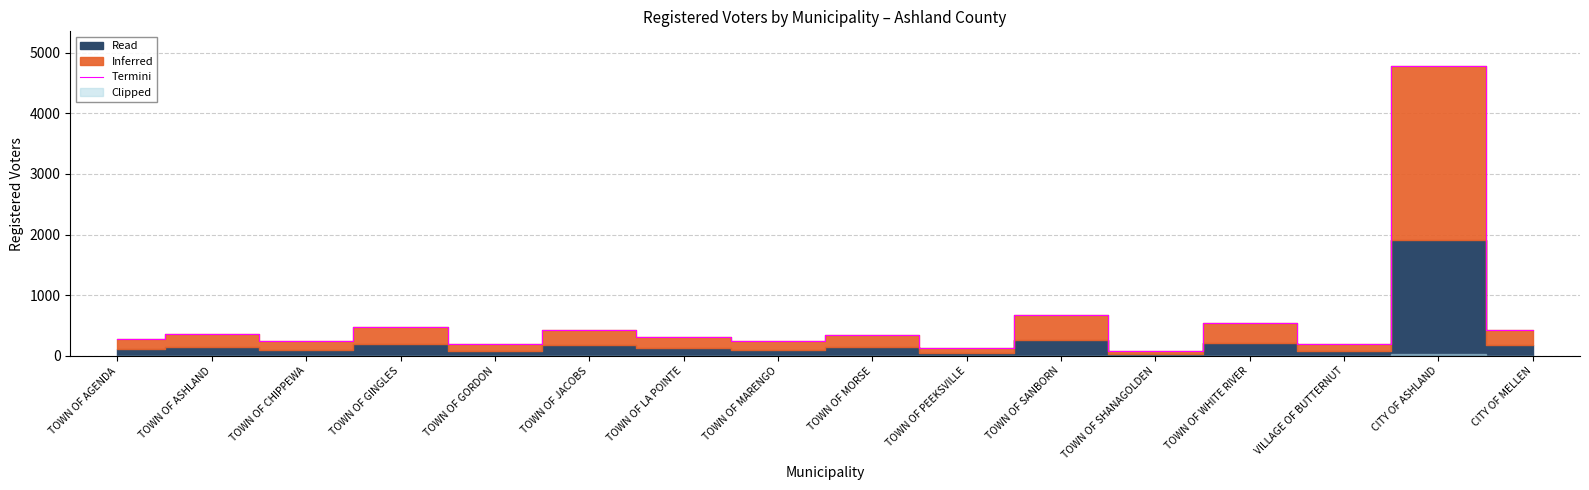

How many lines are shown in the chart?

1